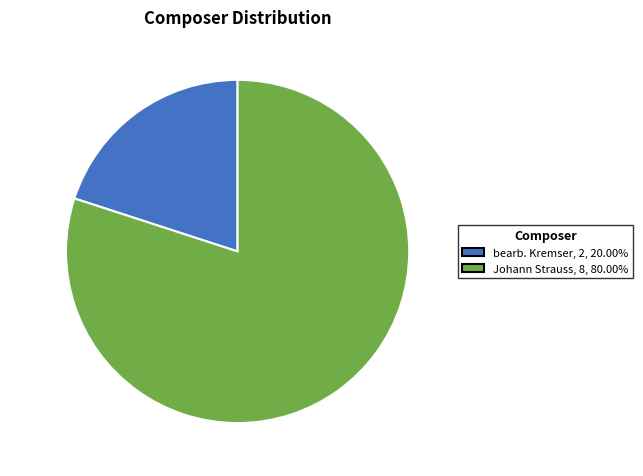

Is there any slice that represents more than half of the pie?

Yes